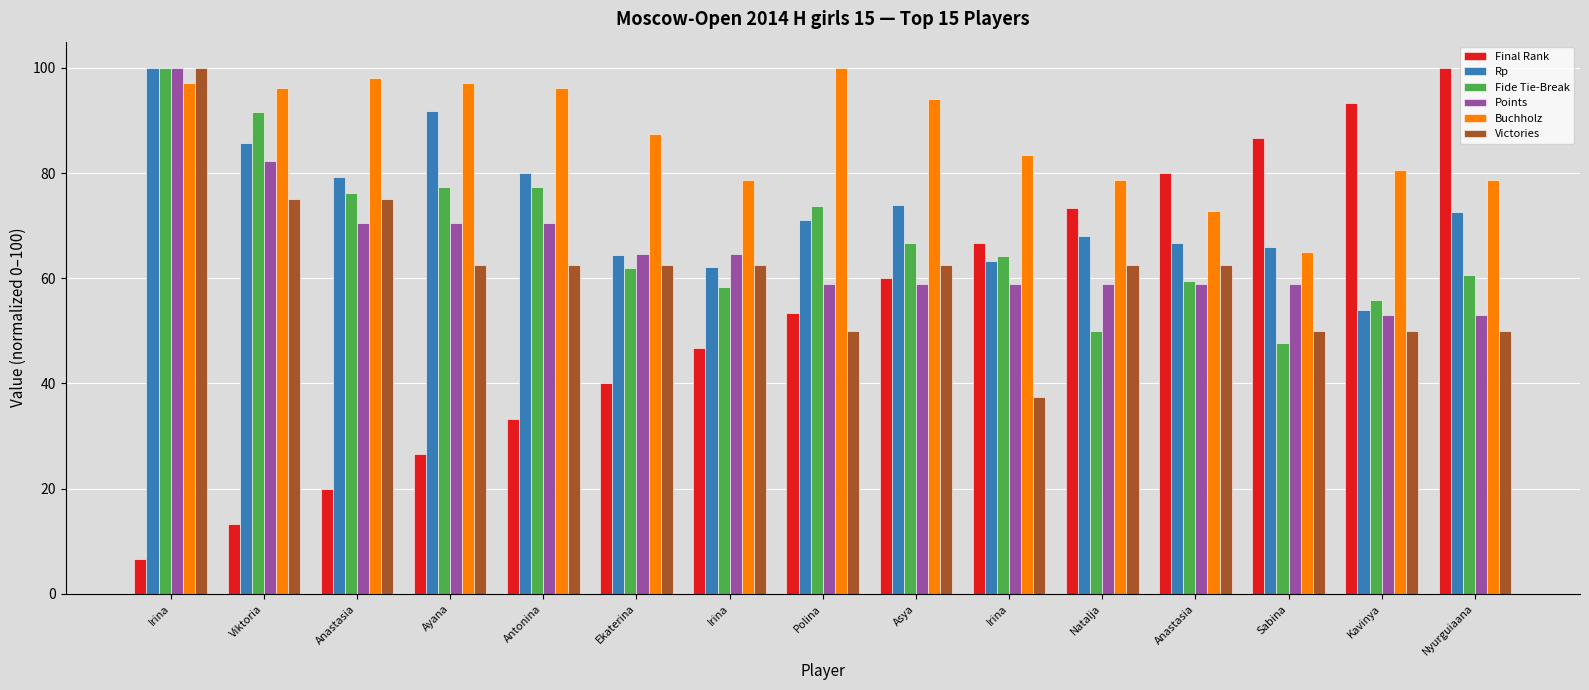

What is the value of the Buchholz bar at the 3rd from the left?

98.1